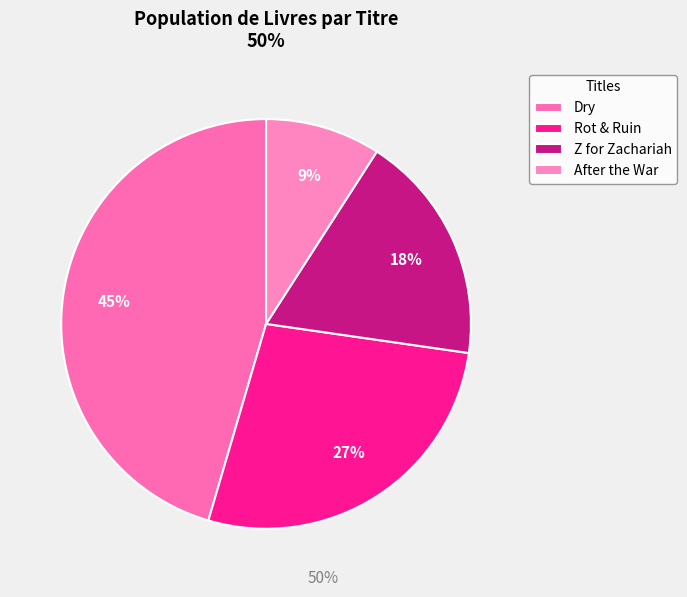

To the nearest percent, what is the difference between the largest and smallest slice percentages?

36%